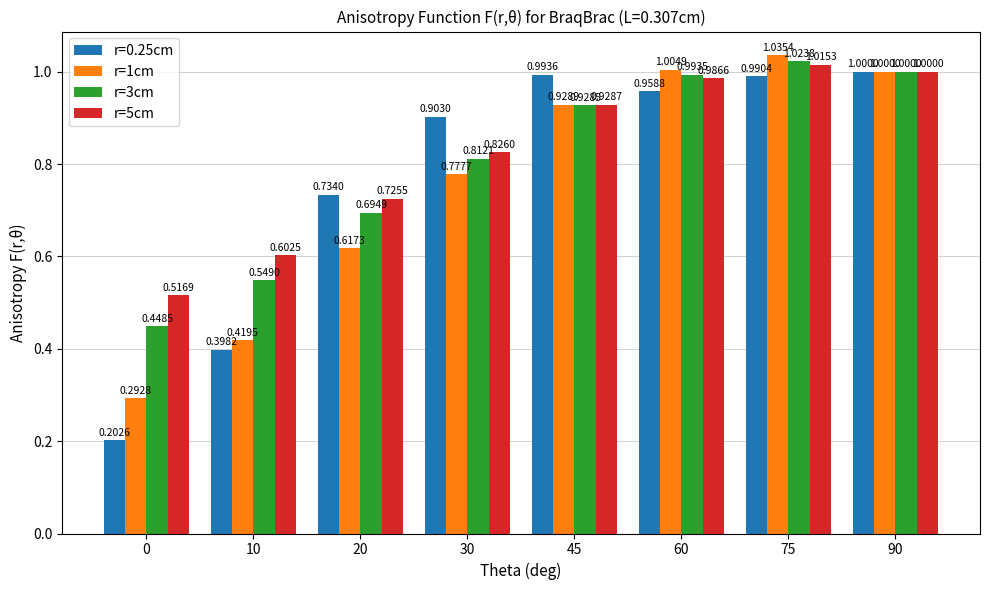

How many categories are shown in the chart?

8